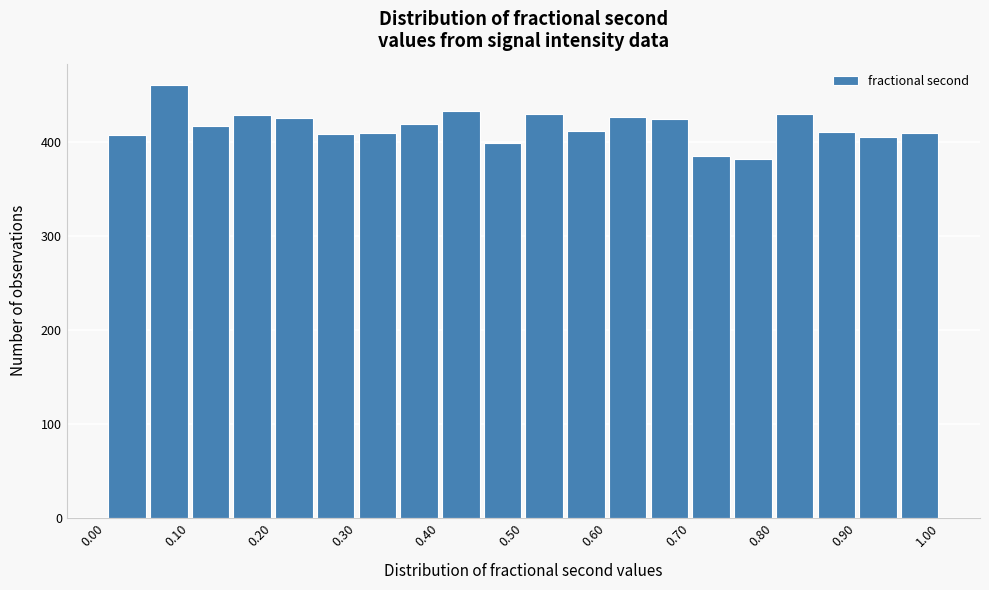

Which range on the x-axis has the tallest bar?

0.05 to 0.10